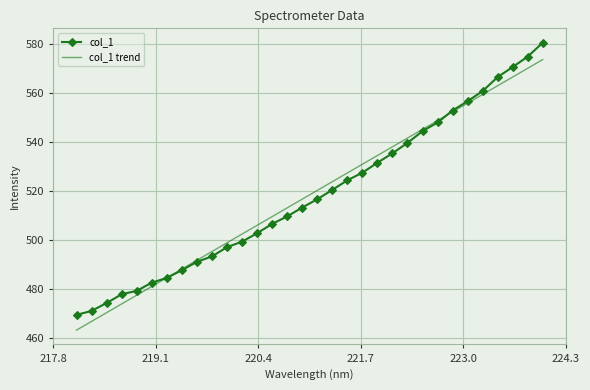

List the series in order of their peak value, lowest first.

col_1 trend, col_1